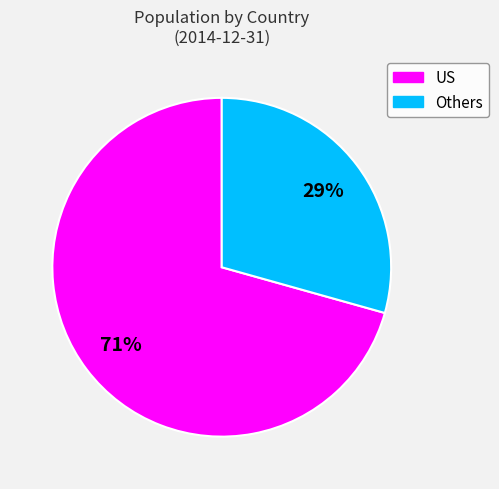

To the nearest percent, what is the average slice percentage?

50%